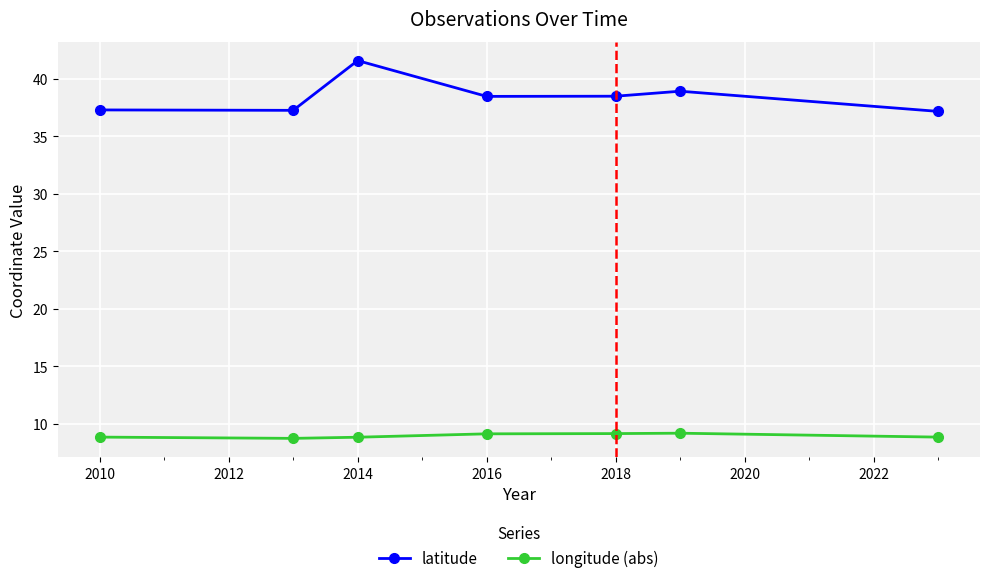

What is the greatest value displayed?

41.6